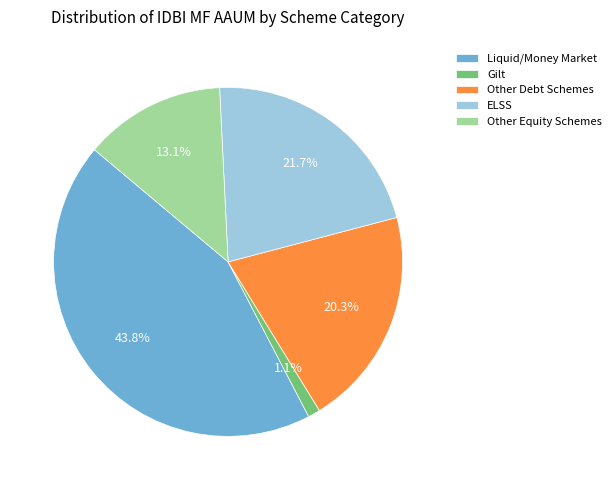

Does any single category account for the majority?

No